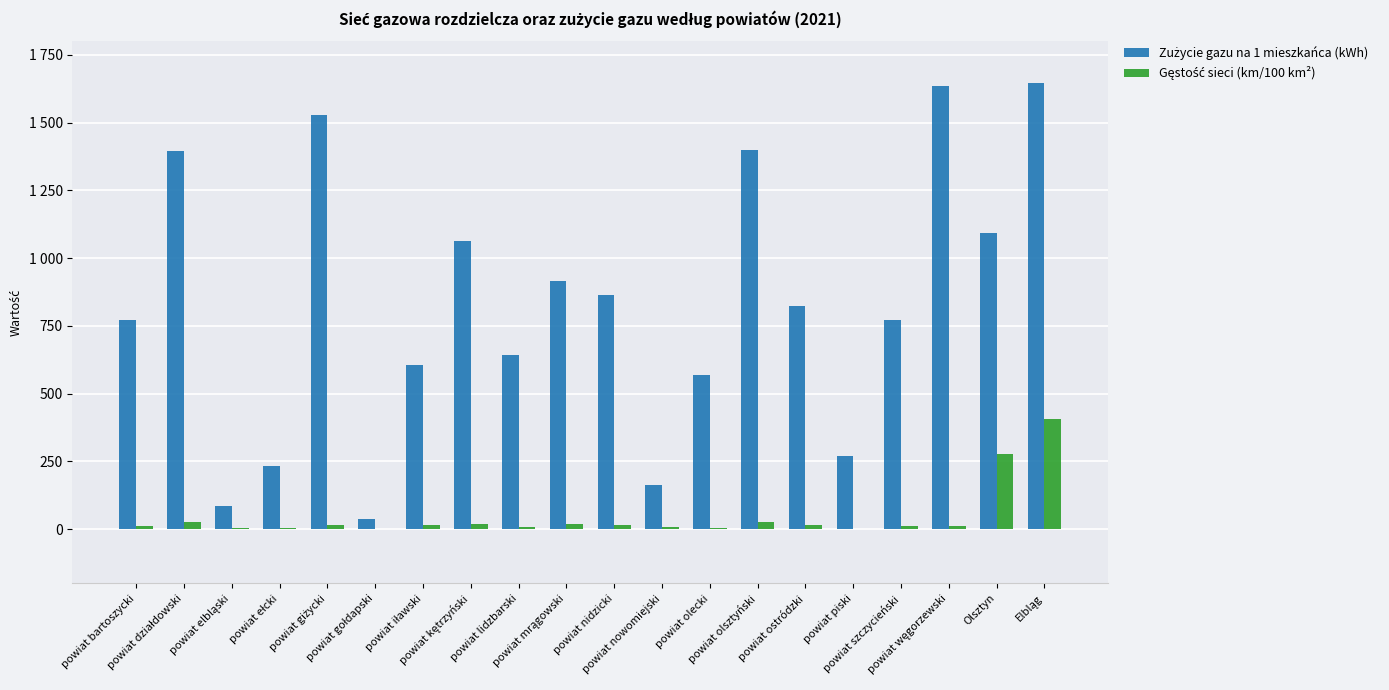

Rank the categories by Gęstość sieci (km/100 km²) value from highest to lowest.

Elbląg, Olsztyn, powiat olsztyński, powiat działdowski, powiat kętrzyński, powiat mrągowski, powiat iławski, powiat nidzicki, powiat giżycki, powiat ostródzki, powiat bartoszycki, powiat węgorzewski, powiat szczycieński, powiat nowomiejski, powiat lidzbarski, powiat ełcki, powiat olecki, powiat elbląski, powiat piski, powiat gołdapski